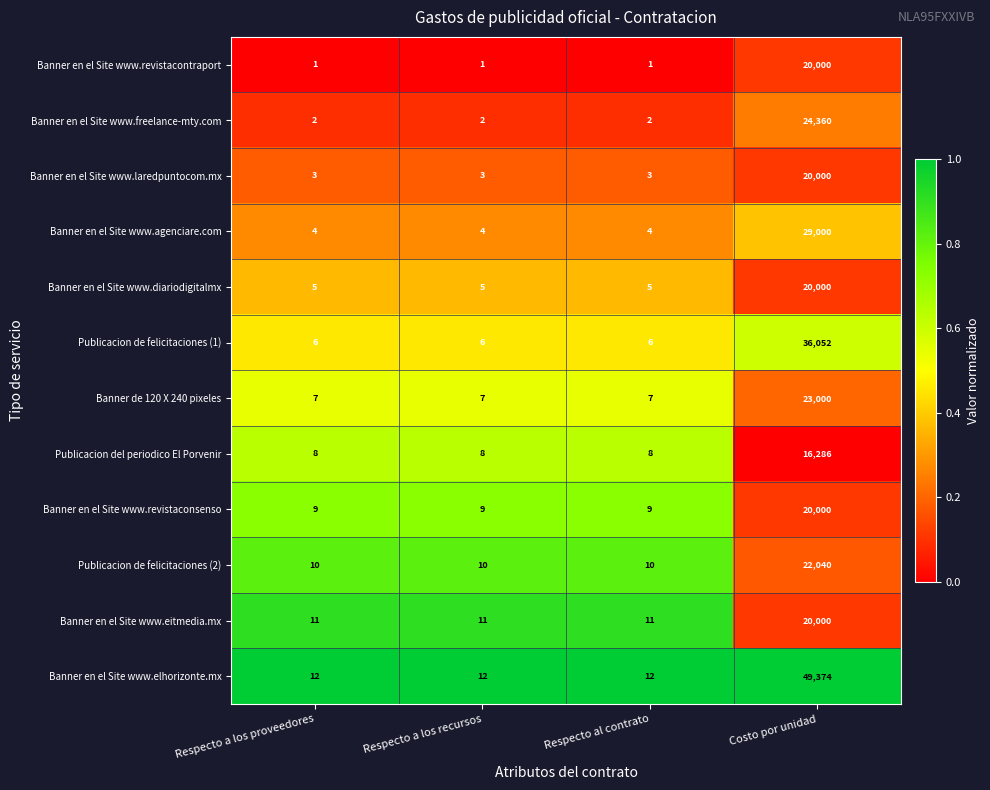

The value of Banner en el Site www.agenciare.com at Respecto a los proveedores is 4. True or false?

True